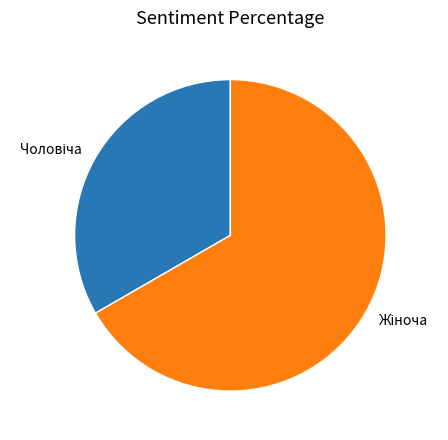

How many slices are in this pie chart?

2